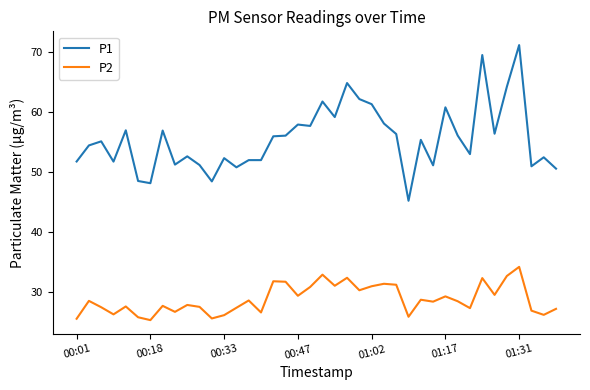

Rank the series by their maximum value, from highest to lowest.

P1, P2